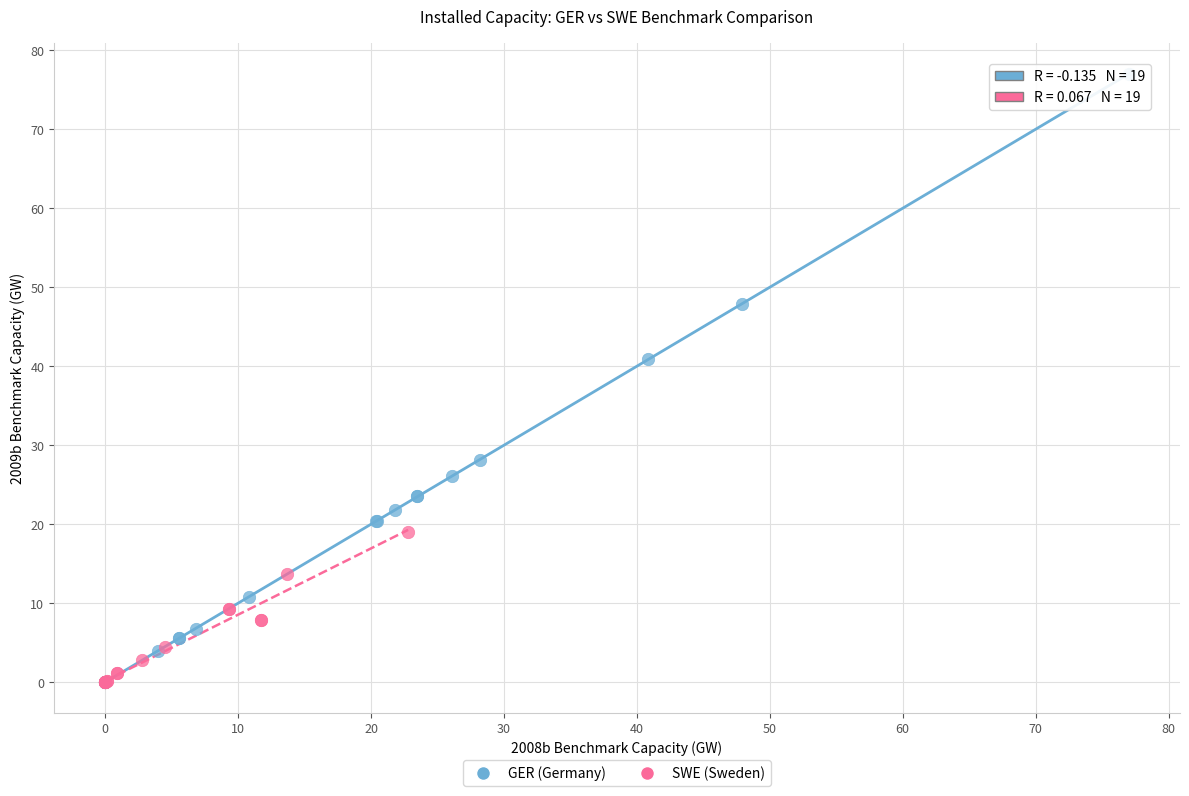

What are all the series names shown in the legend?

GER (Germany), SWE (Sweden)